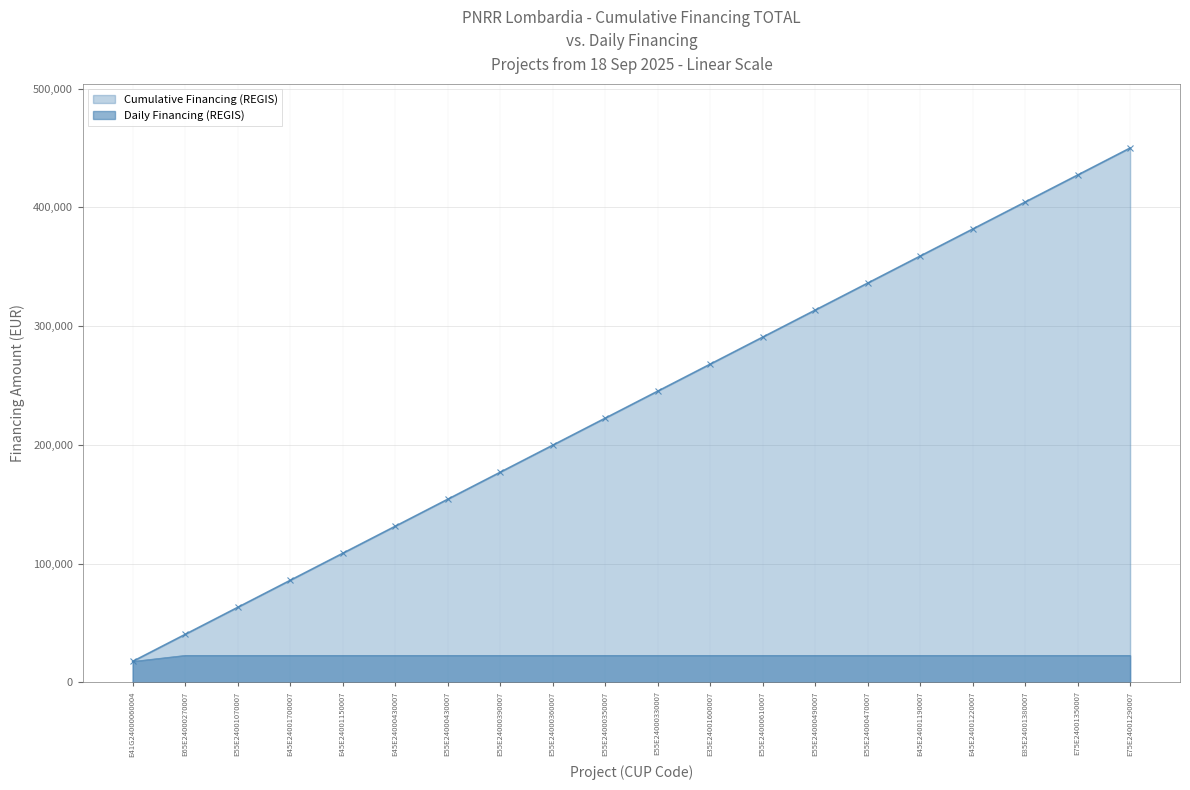

Rank the series at E35E24001600007 from highest to lowest value.

Cumulative Financing (REGIS), Daily Financing (REGIS)